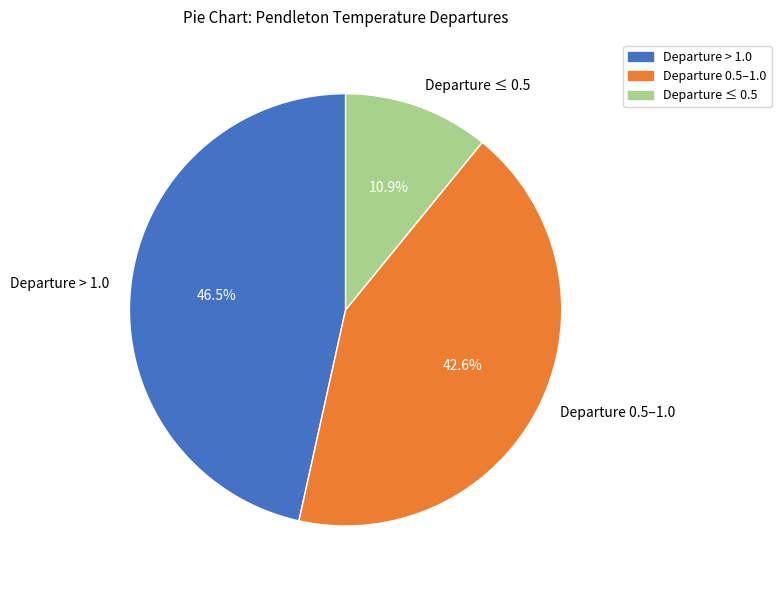

Count the number of slices in the pie.

3